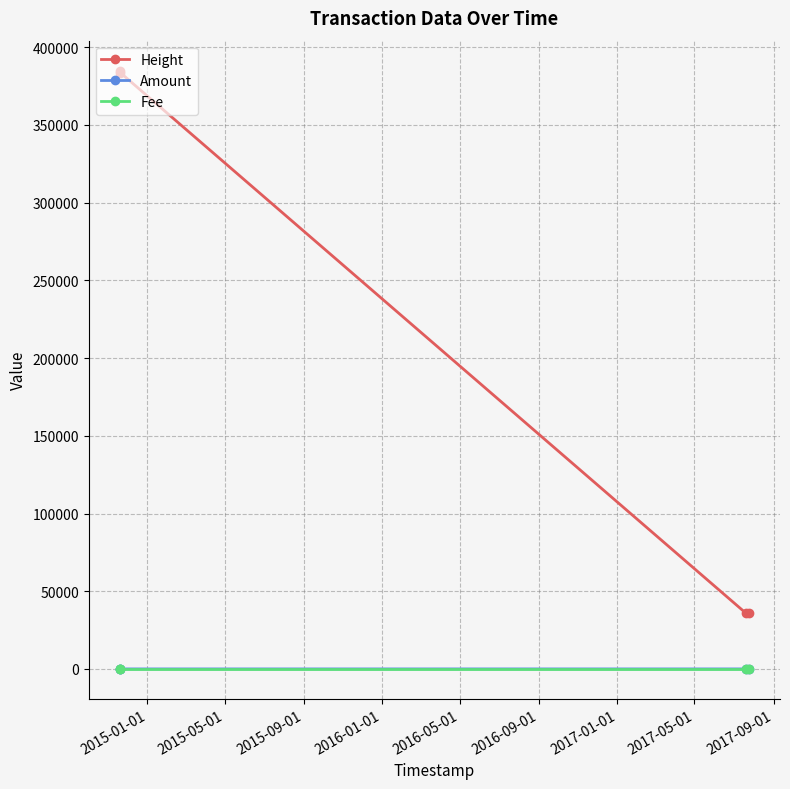

Which series has the largest range (max minus min)?

Height